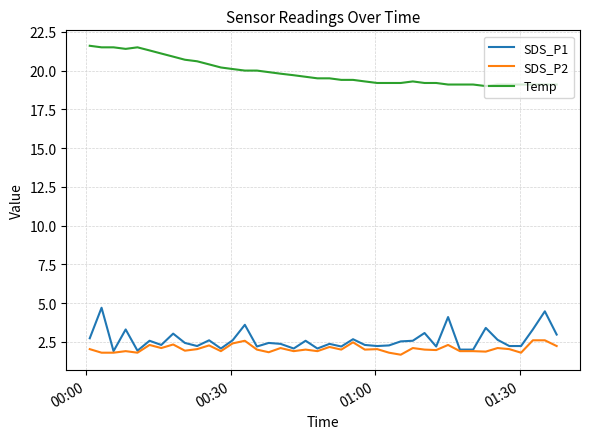

What is the greatest value displayed?

21.6